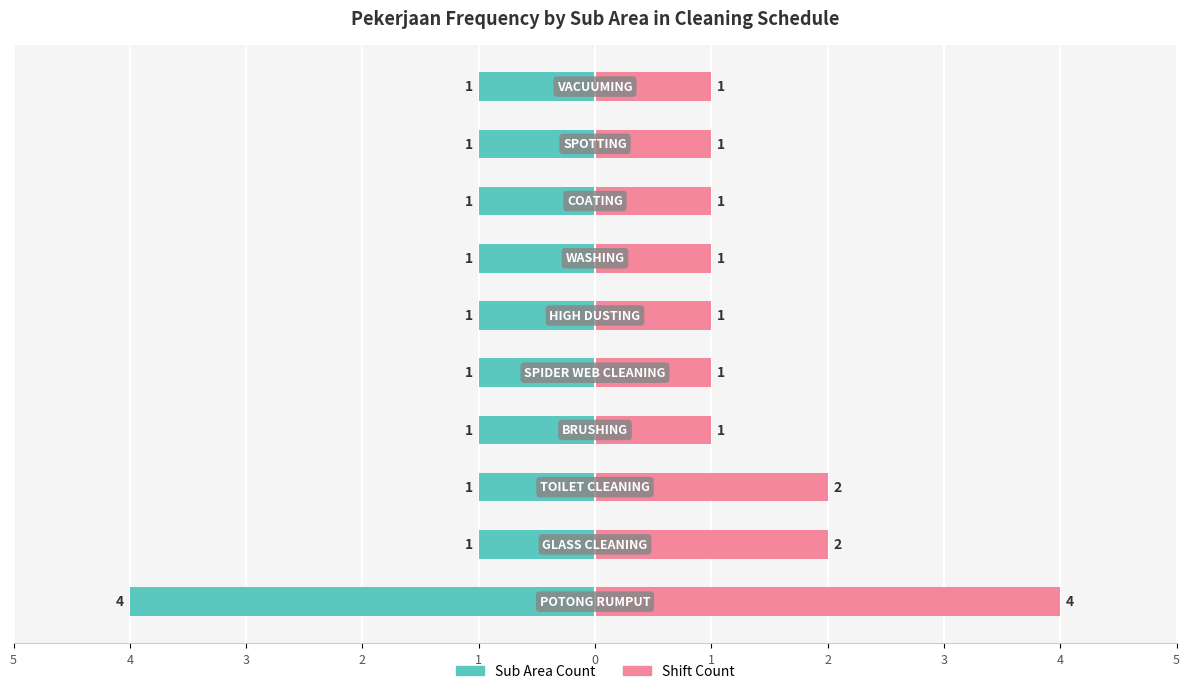

Reading left to right, list all the values displayed in this chart.

Sub Area Count: 1=-4	2=-1	3=-1	4=-1	5=-1	0=-1	1=-1	2=-1	3=-1	4=-1
Shift Count: 1=4	2=2	3=2	4=1	5=1	0=1	1=1	2=1	3=1	4=1